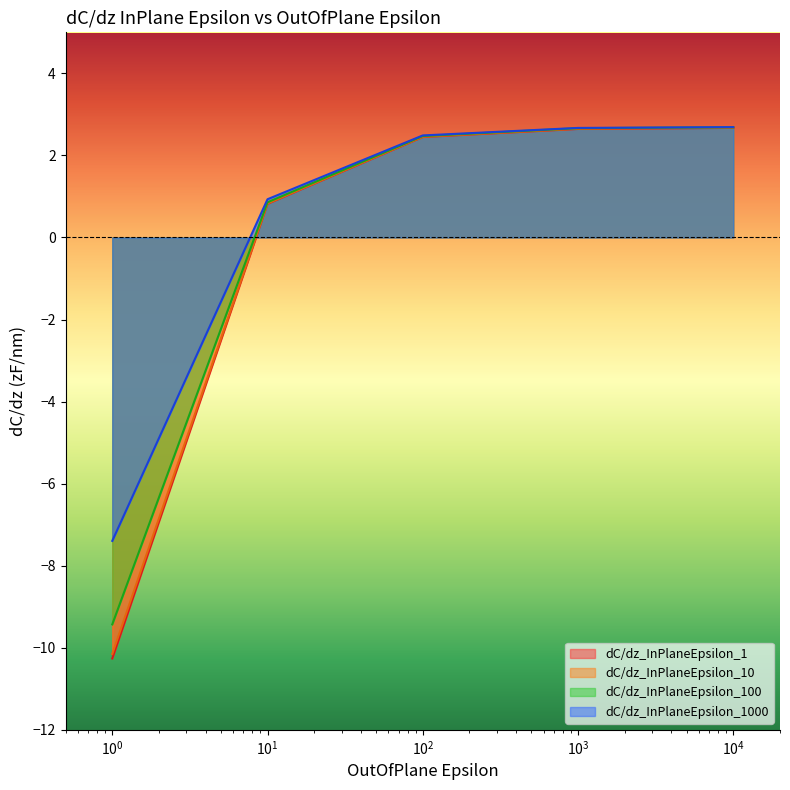

Which series has the largest range (max minus min)?

dC/dz_InPlaneEpsilon_1